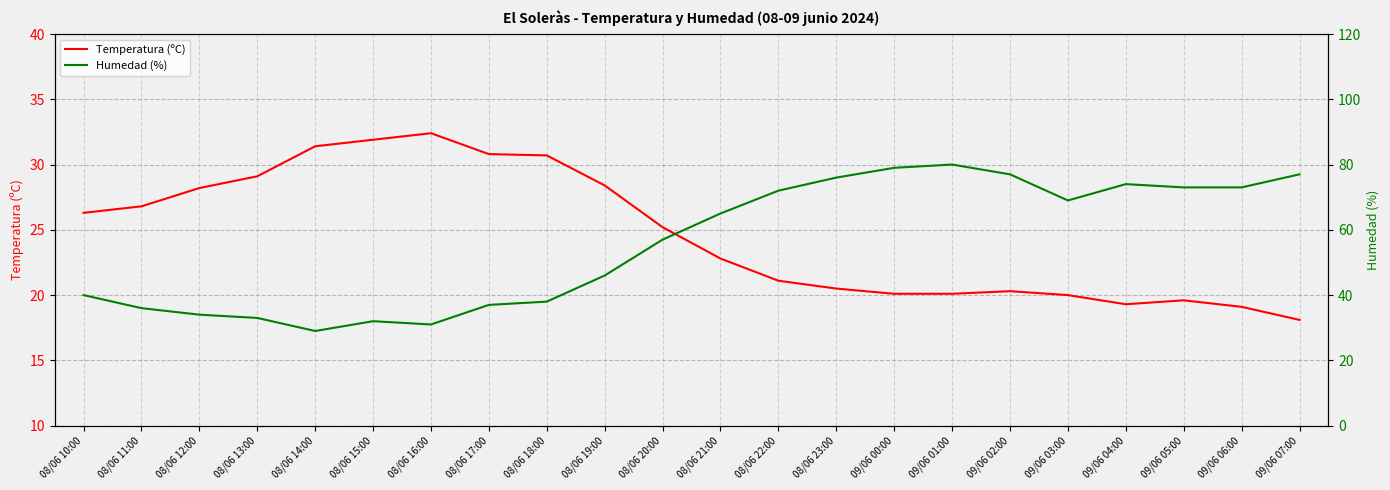

What is the difference between the Humedad (%) values at 08/06 20:00 and 08/06 14:00?

28.0